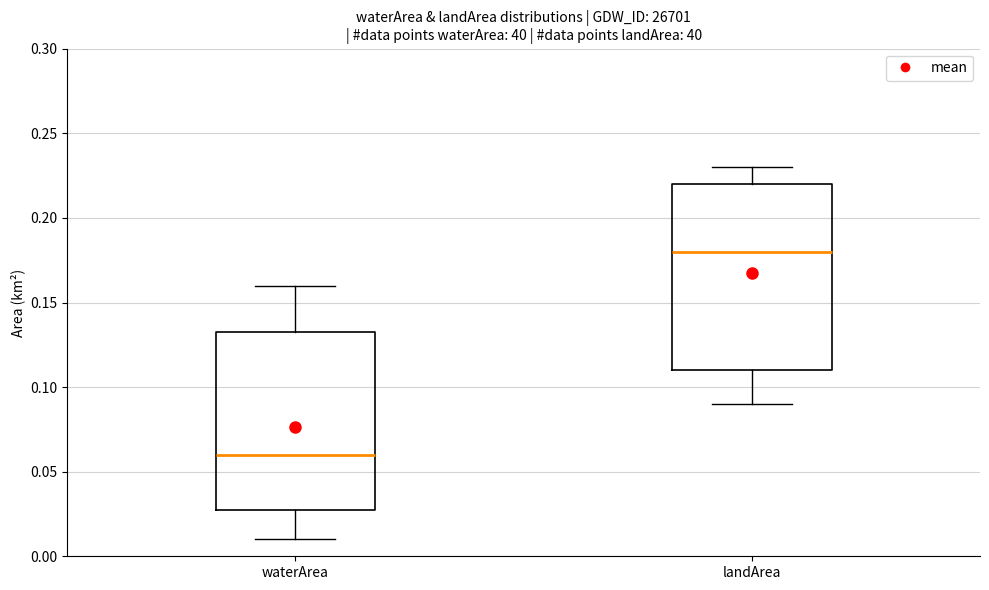

Reading left to right, transcribe this box plot: for each box, give where its median line is, the range the box spans, and where its two whiskers end, as read against the y-axis. The values are not printed on the chart, so give them approximately, as read against the axis.

waterArea: median 0.060, box 0.030 to 0.135, whiskers 0.010 to 0.160
landArea: median 0.180, box 0.110 to 0.220, whiskers 0.090 to 0.230